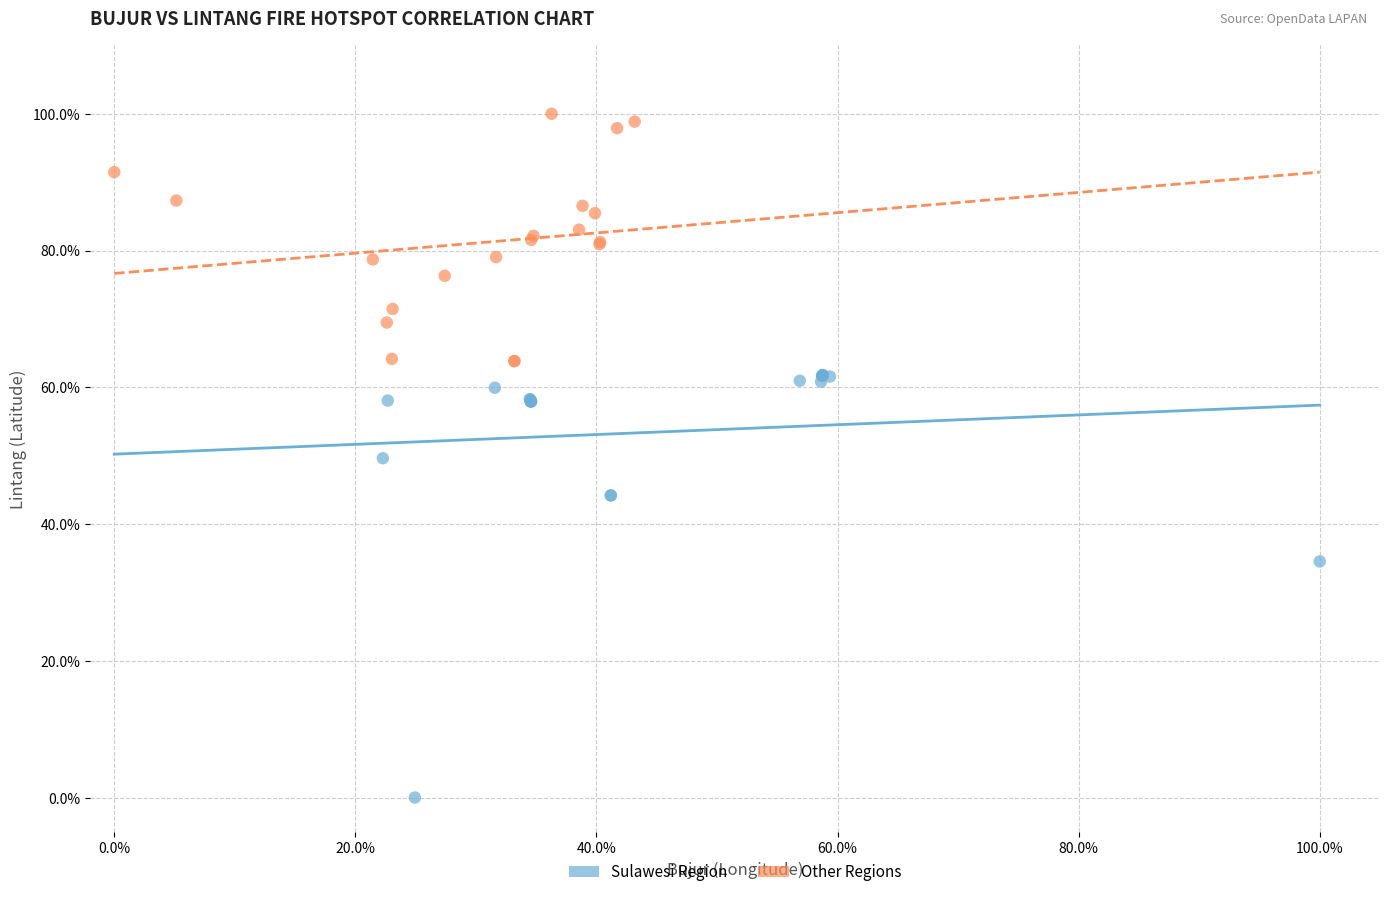

Which series has the largest Y range (max minus min)?

Sulawesi Region